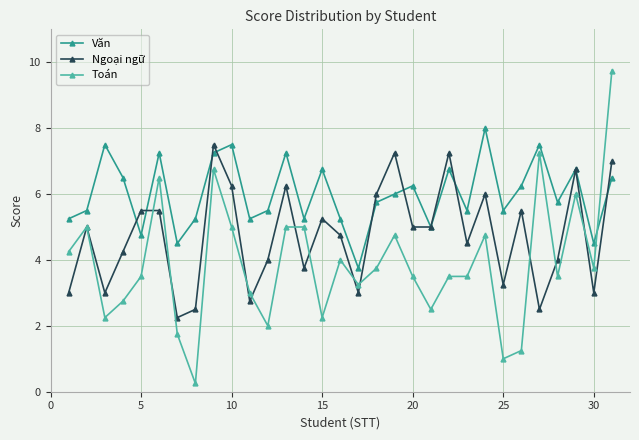

True or false: Văn has more than 1 interior local peaks.

True